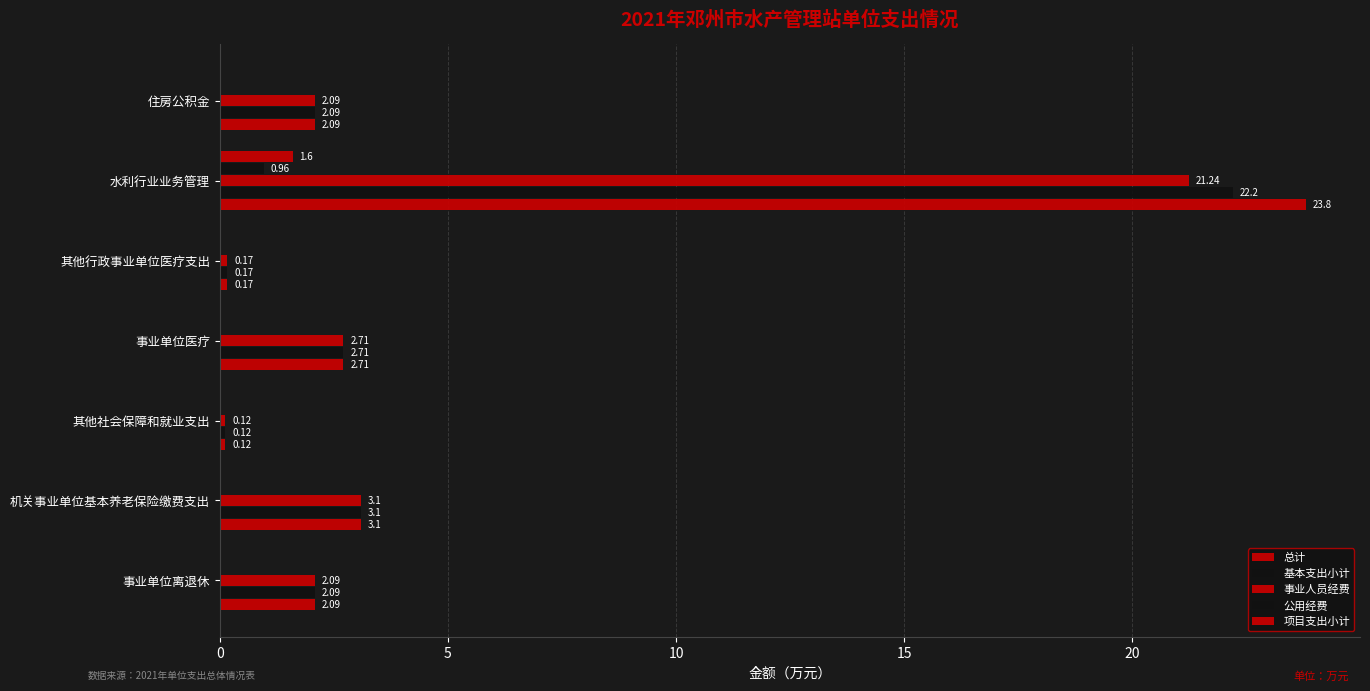

How many values in the 事业人员经费 series exceed 2?

5